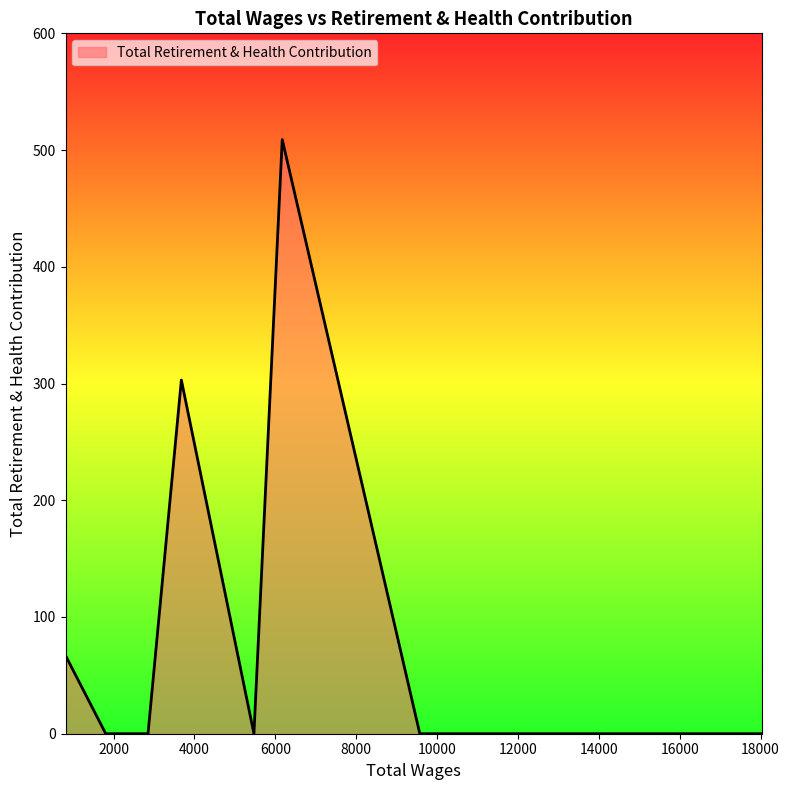

What is the greatest value displayed?

509